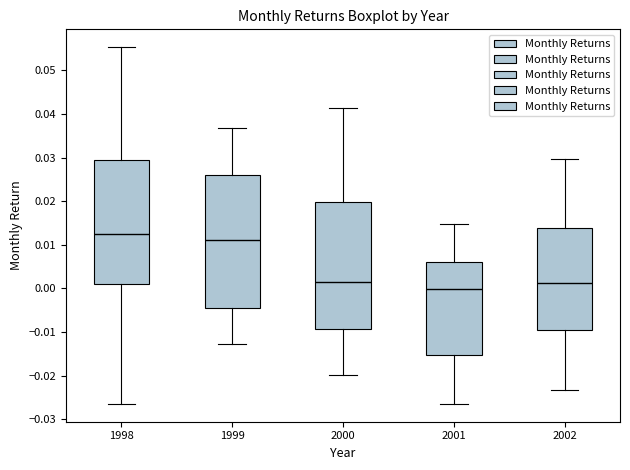

Which box's median line is the highest?

1998